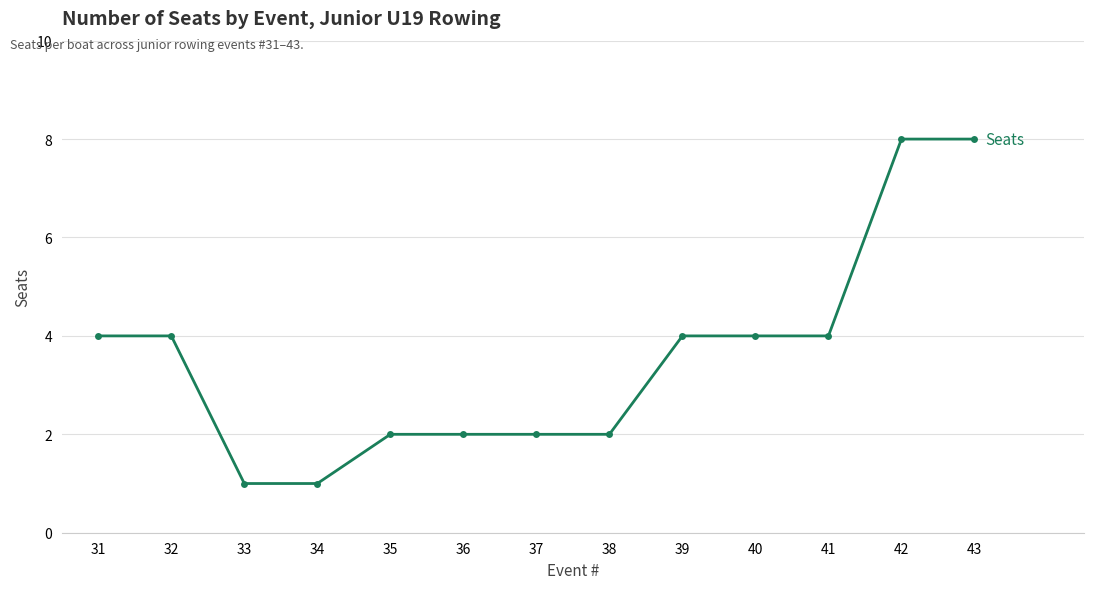

What is the change in value from 37 to 41?

+2